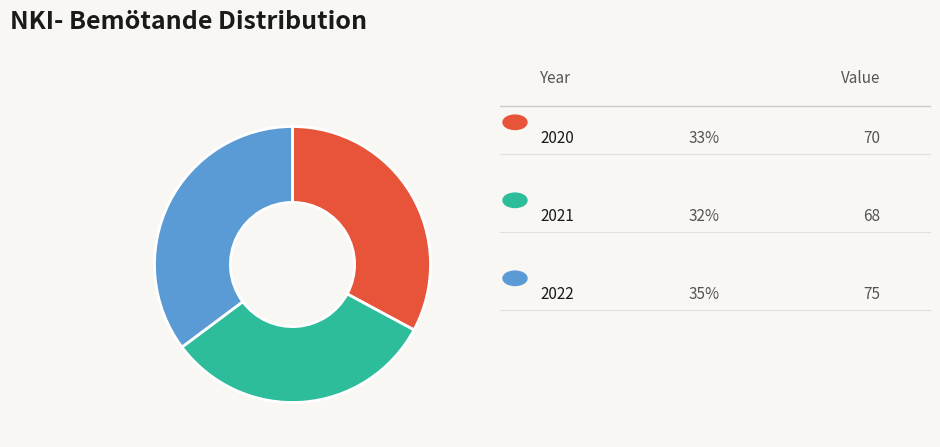

Is there a majority slice in this chart?

No